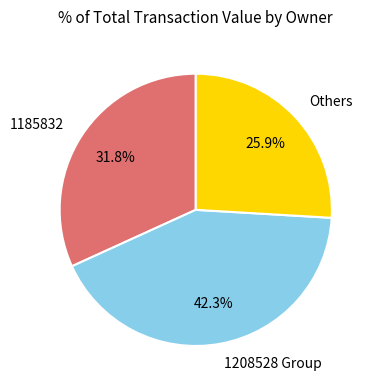

What is the total percentage of Others and 1185832?

57.7%